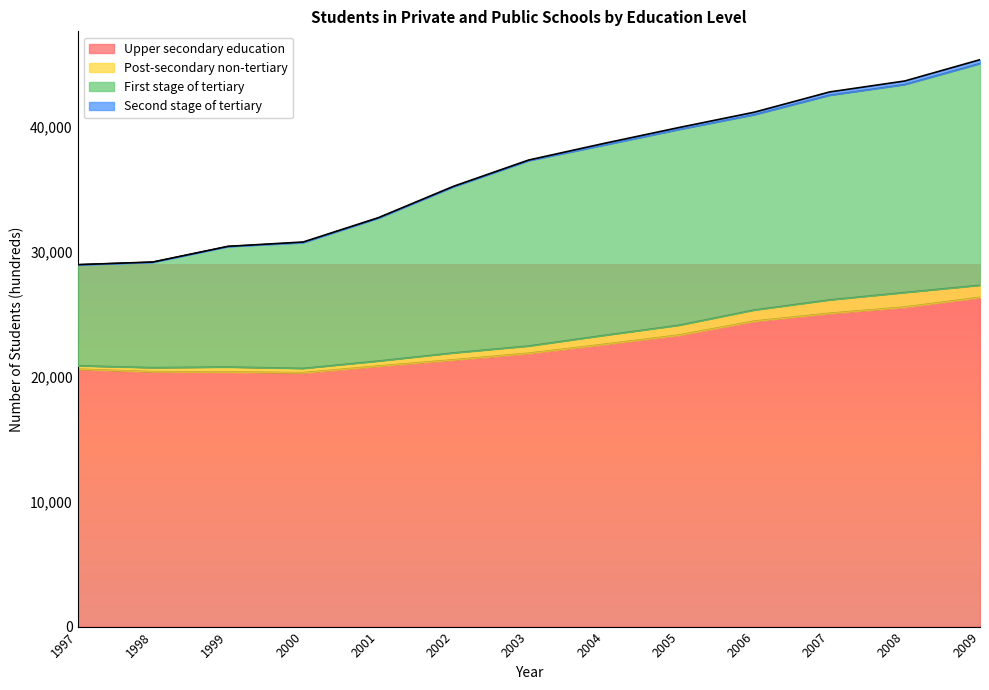

How many values in the First stage of tertiary series exceed 37316?

6